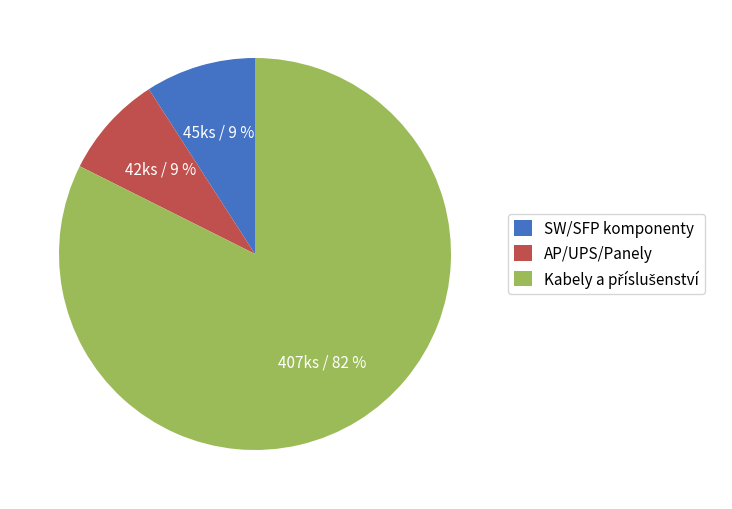

True or false: AP/UPS/Panely accounts for 9% of the total.

True